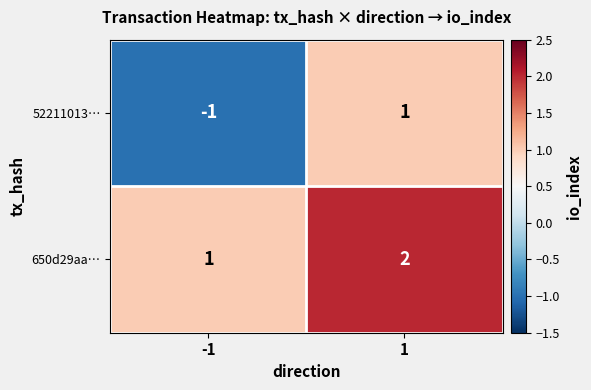

How many data points does each series have?

2